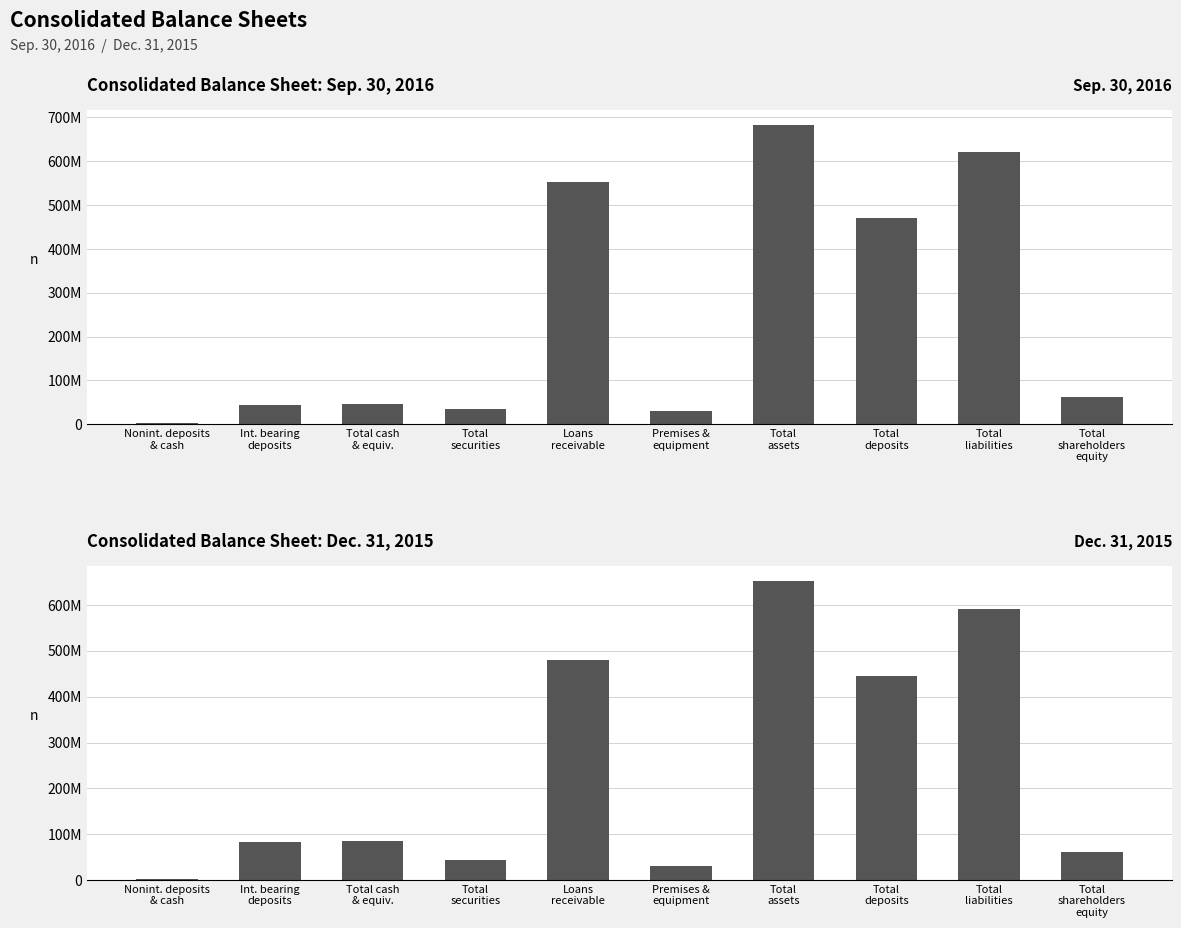

Where does the Dec. 31, 2015 series first go above 85400000?

Loans
receivable